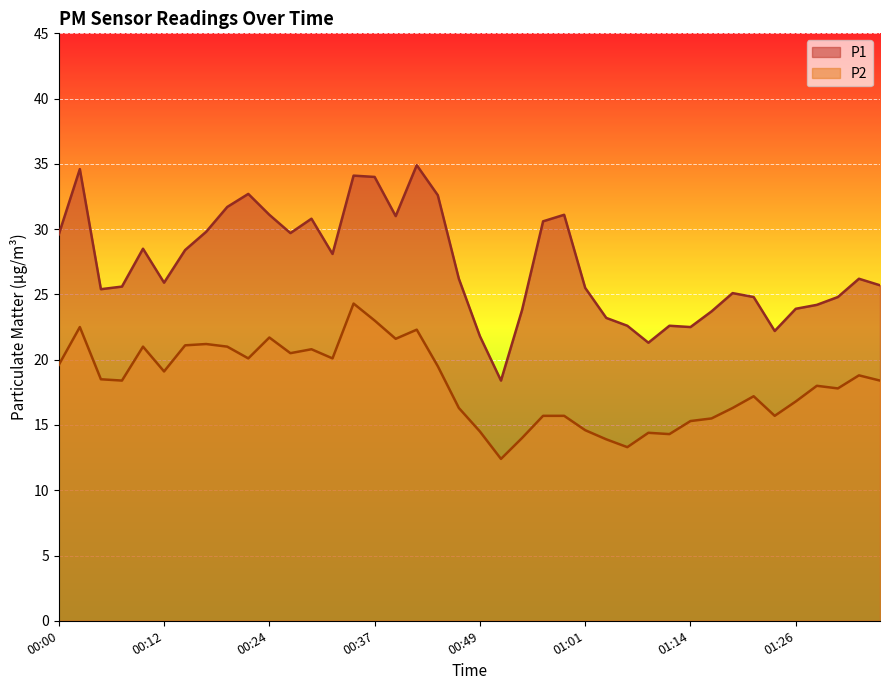

Between 00:51 and 01:16, which series saw the biggest shift?

P1